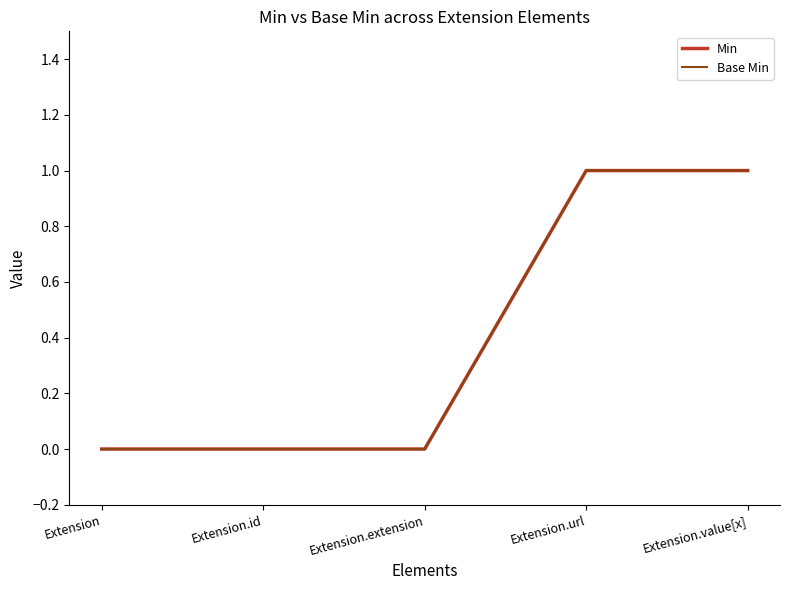

What is the difference between the Base Min values at Extension and Extension.url?

1